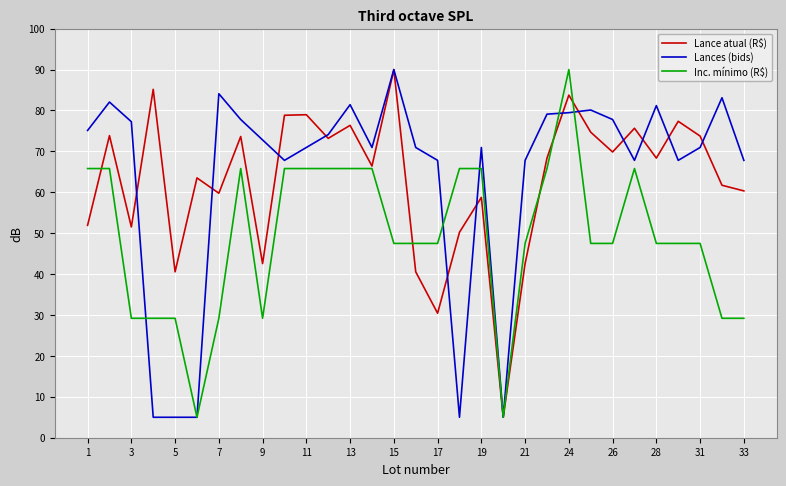

Does the chart have visible grid lines?

Yes